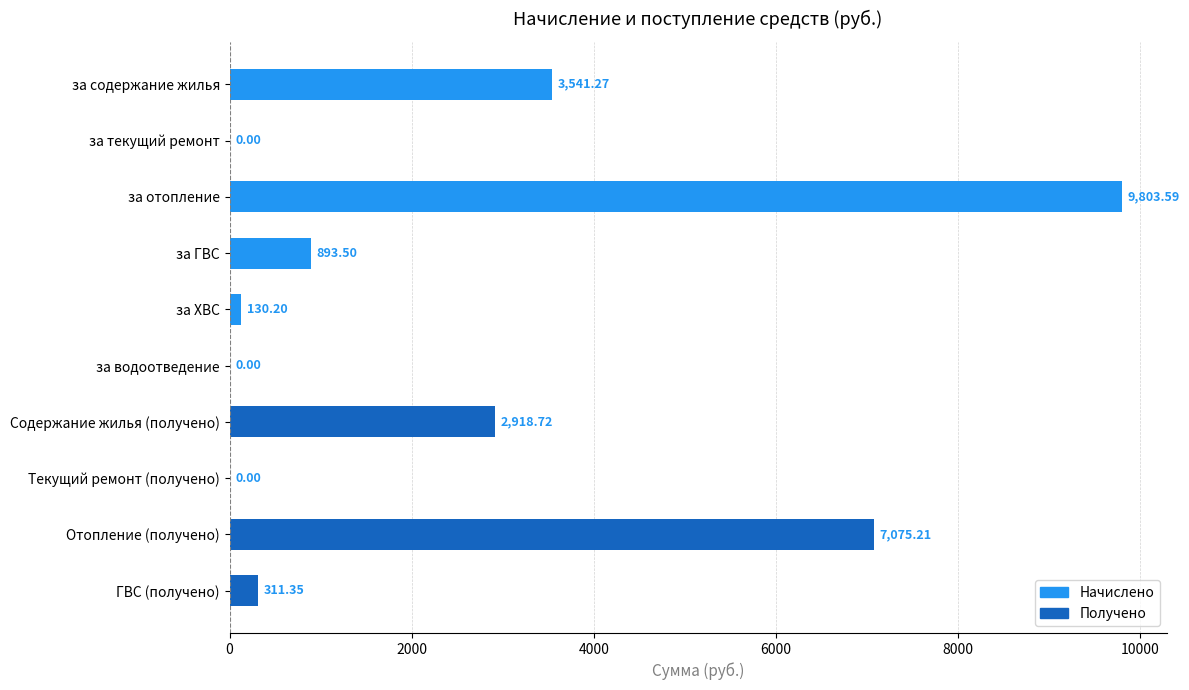

What is the sum of all values?

24673.8